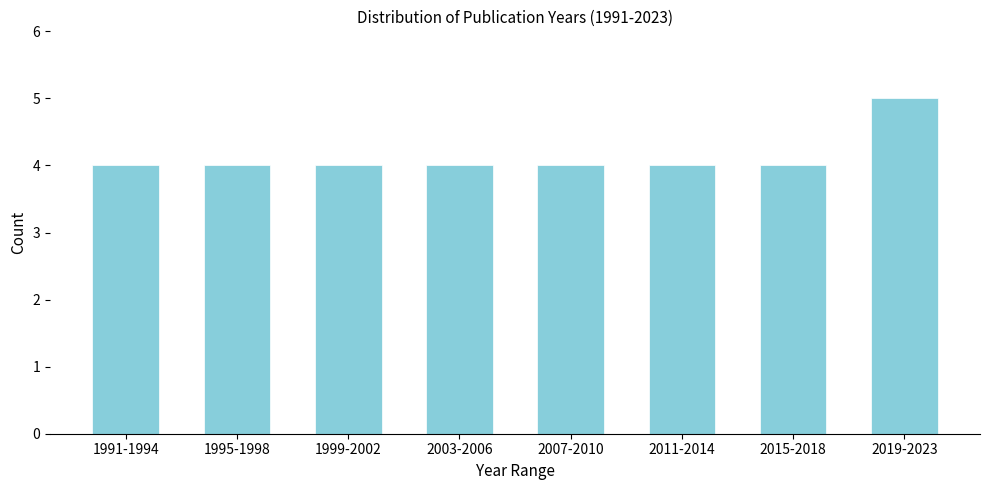

Reading left to right, list all the values displayed in this chart.

1991-1994=4	1995-1998=4	1999-2002=4	2003-2006=4	2007-2010=4	2011-2014=4	2015-2018=4	2019-2023=5